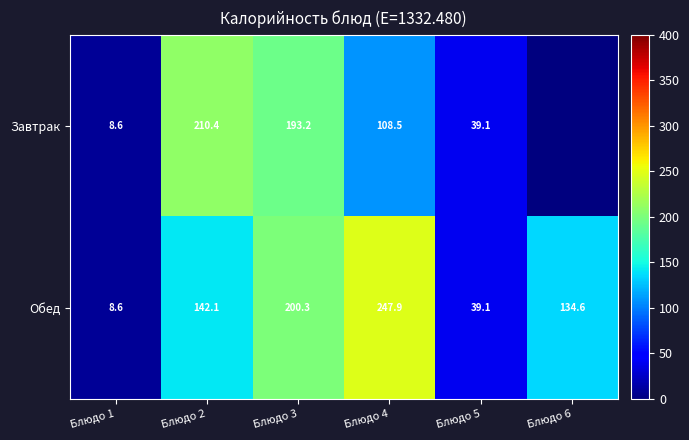

The Обед series shows 213.5 at Блюдо 2. True or false?

False